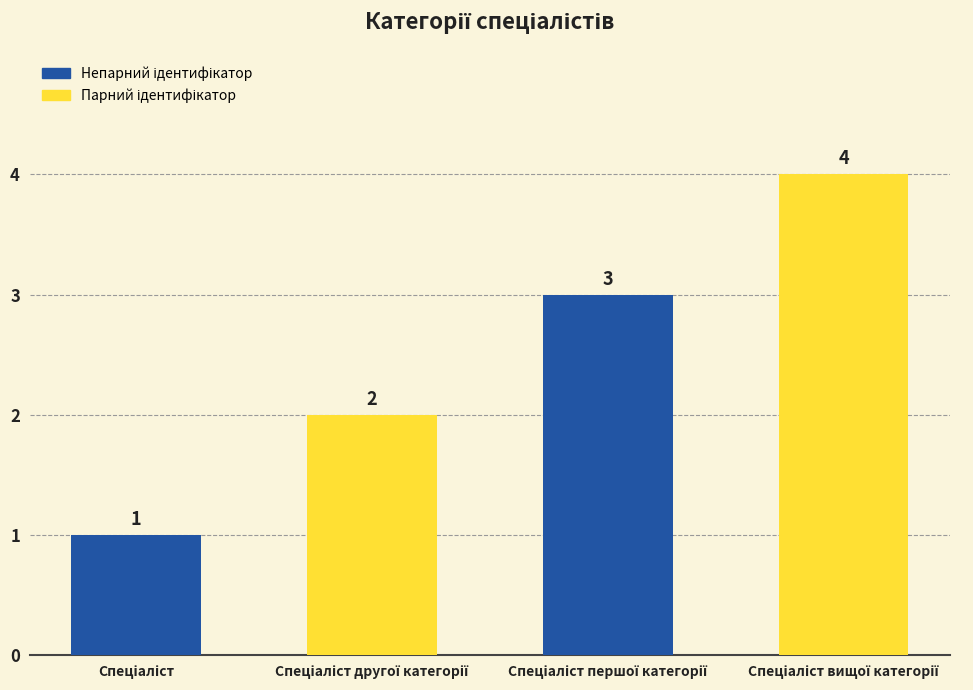

What is the maximum value shown in the chart?

4